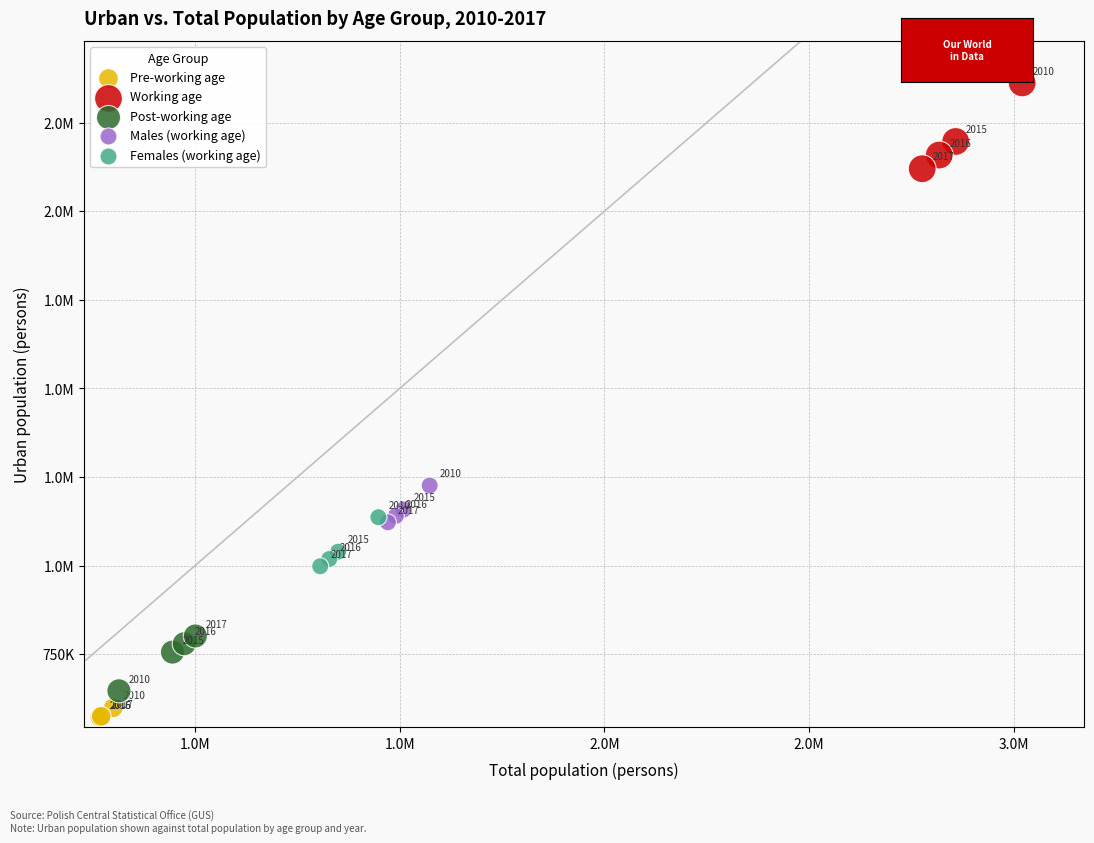

What are all the series names shown in the legend?

Pre-working age, Working age, Post-working age, Males (working age), Females (working age)